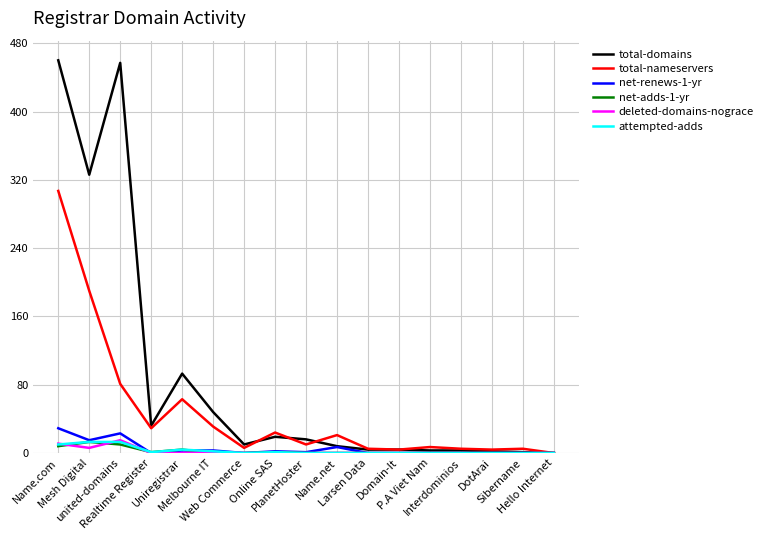

What value does the total-domains series have at Name.com, to the nearest 5?

460